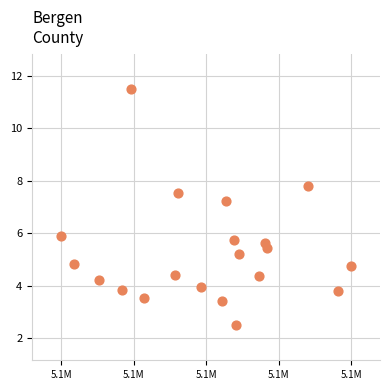

What is the range of Y values (max minus min)?

9.0